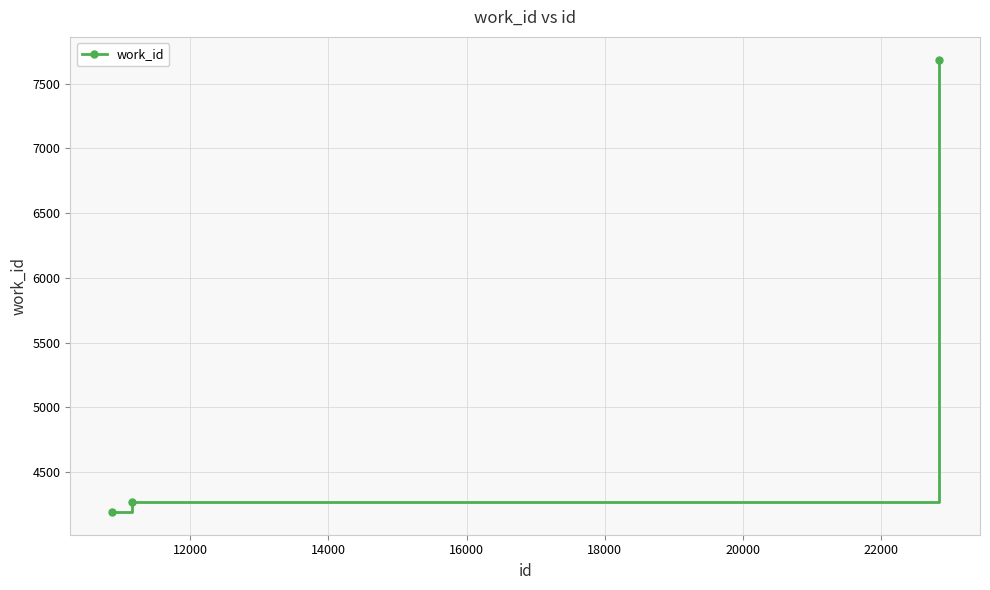

Does the chart display data point markers on the line(s)?

Yes